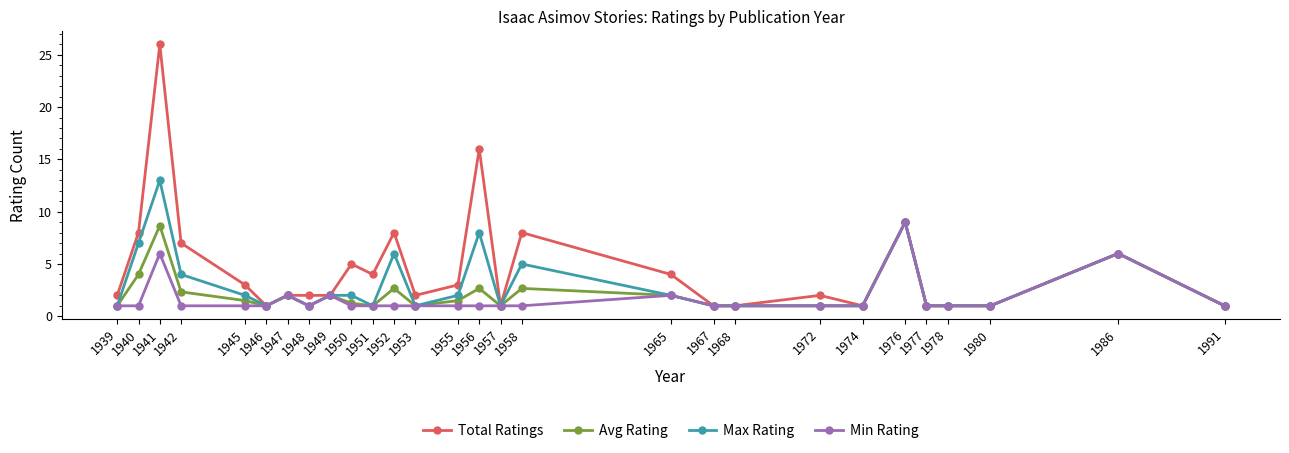

What is the value of the Total Ratings point at the 11th from the left?

4.0